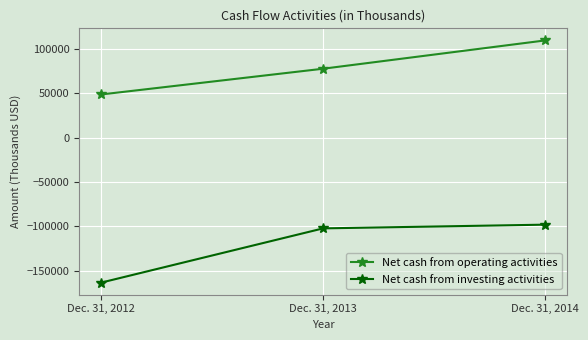

How many data points does each series have?

3